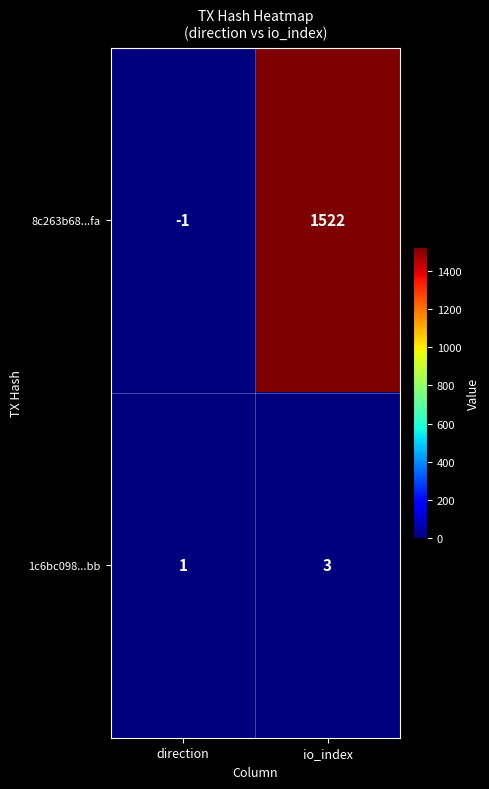

What is the spread (max minus min) of values at io_index?

1519